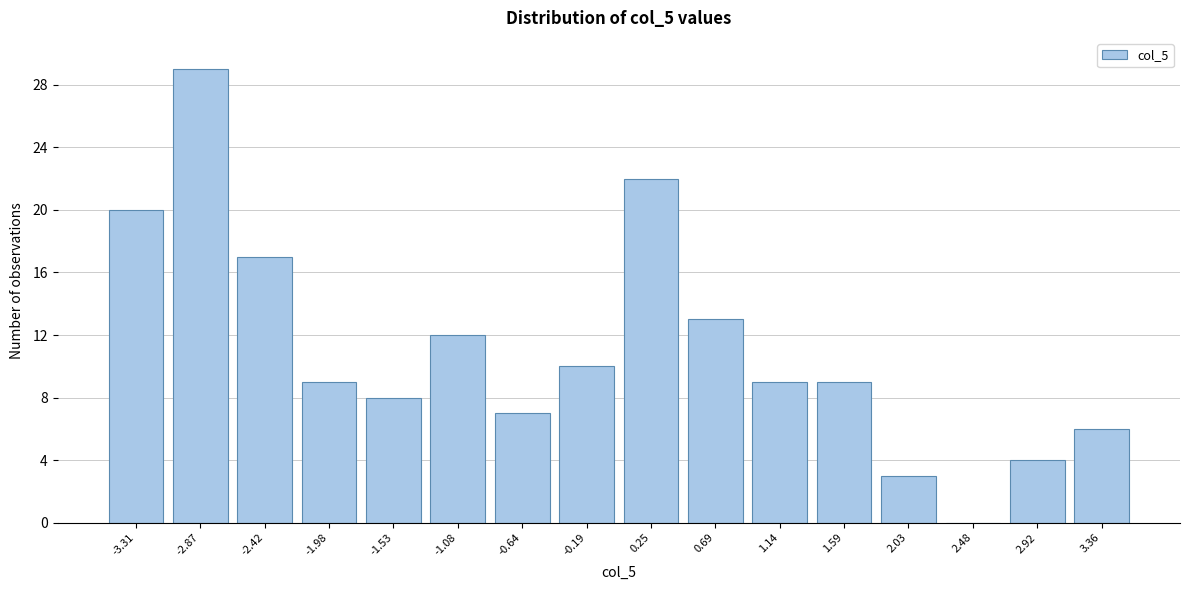

Reading left to right, what are all the values shown in this chart?

-3.31=20	-2.87=29	-2.42=17	-1.98=9	-1.53=8	-1.08=12	-0.64=7	-0.19=10	0.25=22	0.69=13	1.14=9	1.59=9	2.03=3	2.48=0	2.92=4	3.36=6